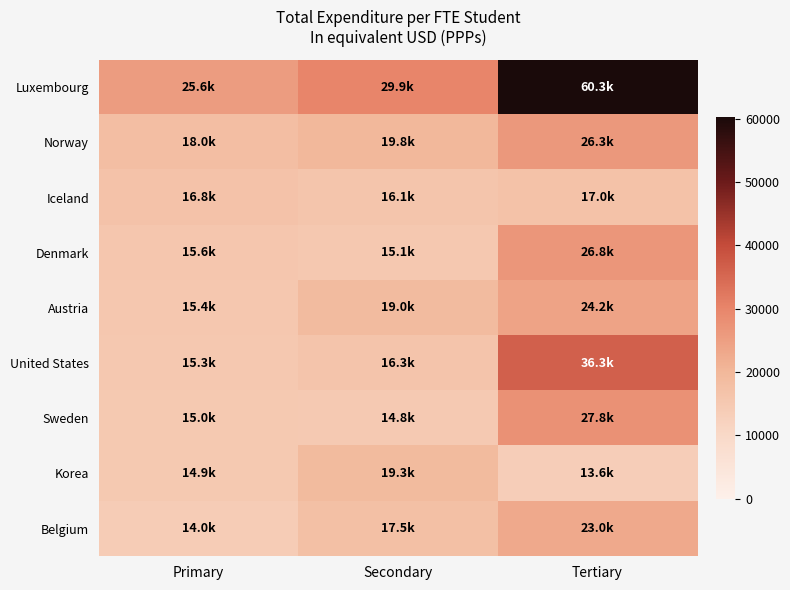

At how many categories does at least one series exceed 40641?

1